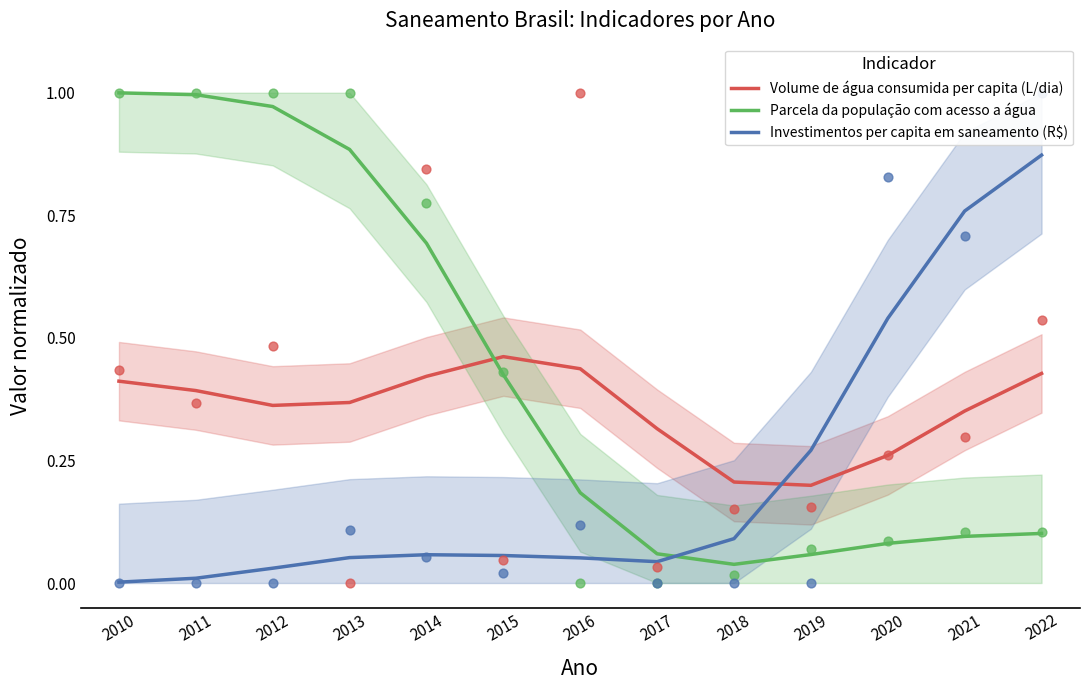

At how many categories does at least one series exceed 0?

13